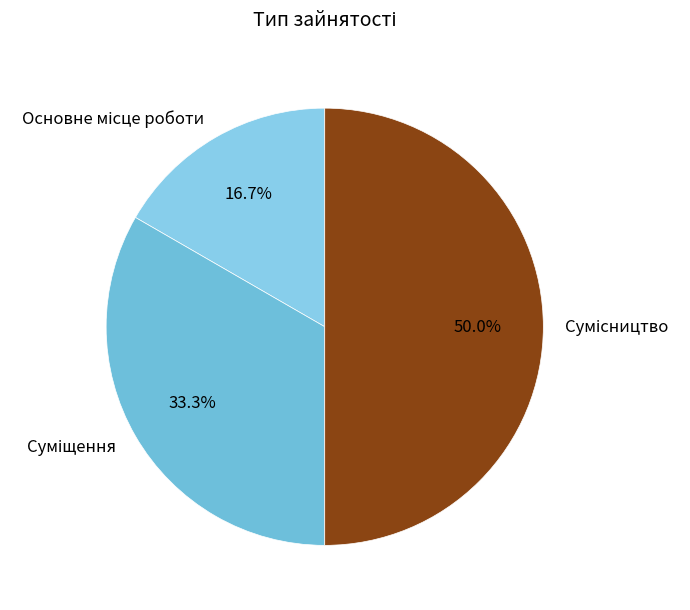

How many slices are in this pie chart?

3